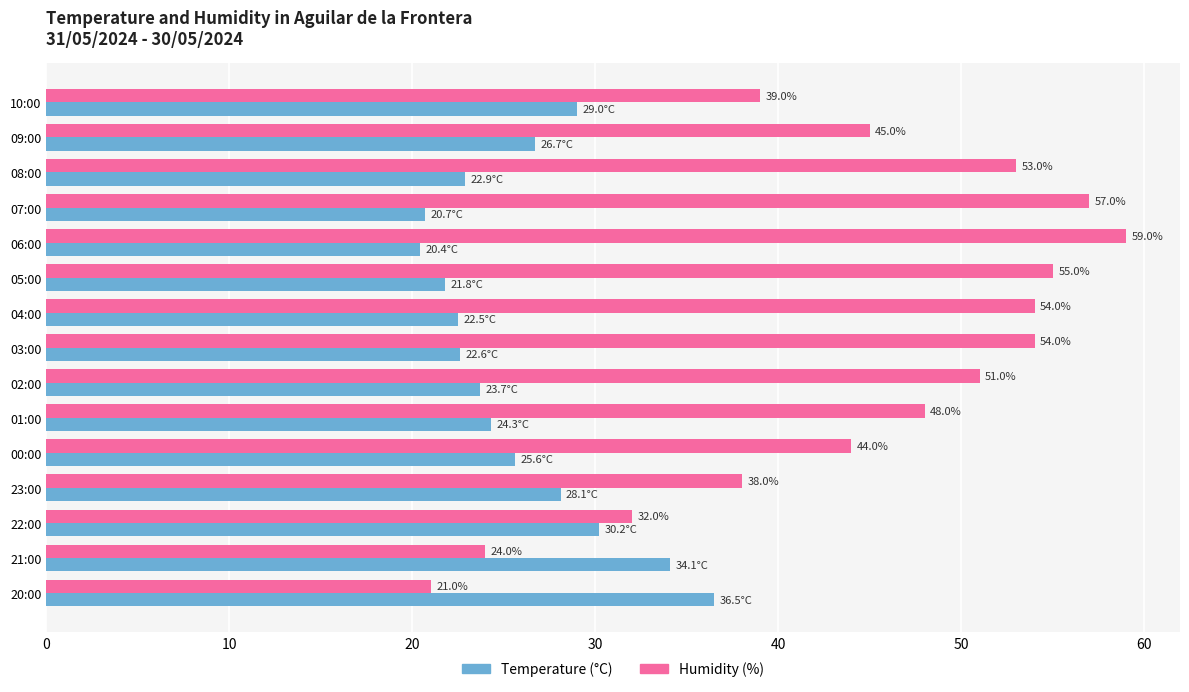

At which category is the sum across all series the highest?

06:00